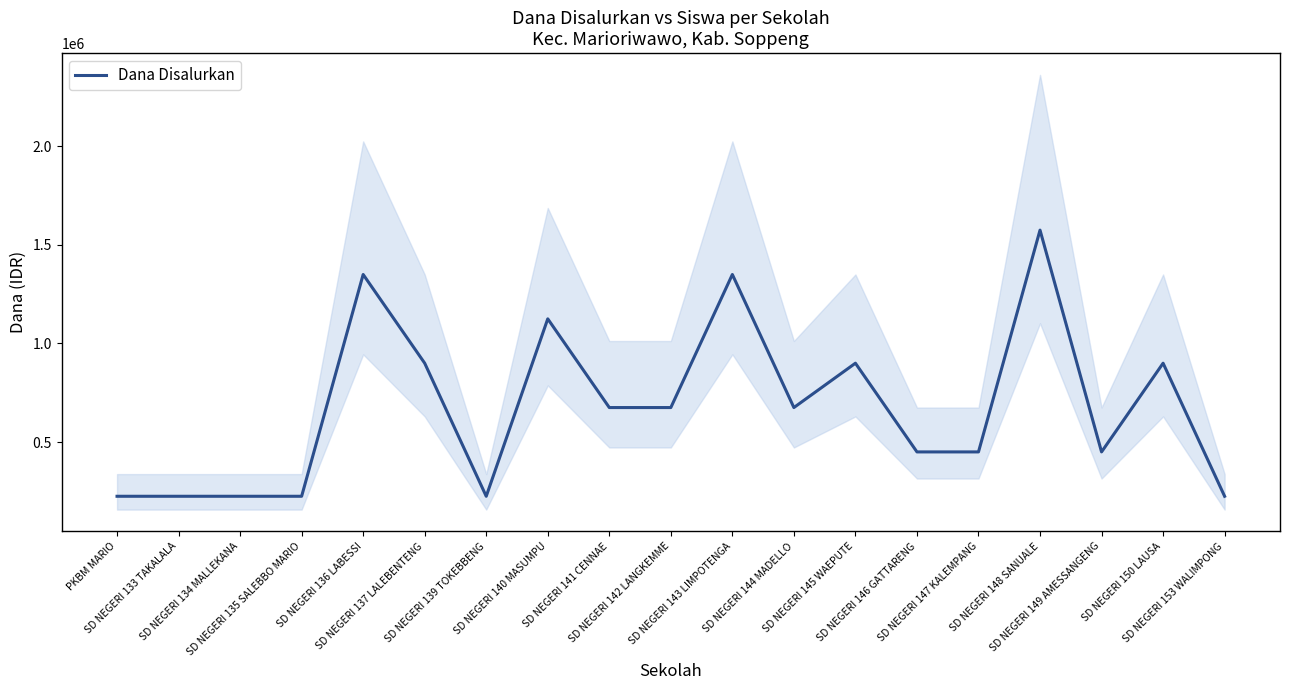

What is the difference between the maximum and minimum values?

1350000